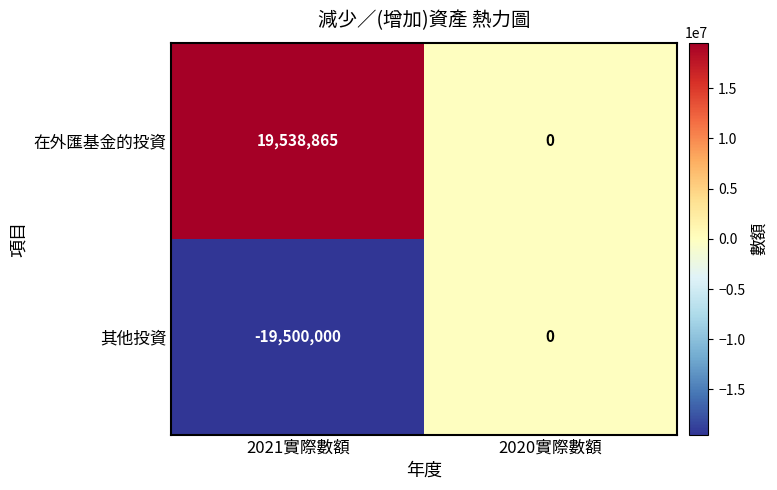

Reading left to right, list all the values displayed in this chart.

在外匯基金的投資: 19538865	0
其他投資: -19500000	0